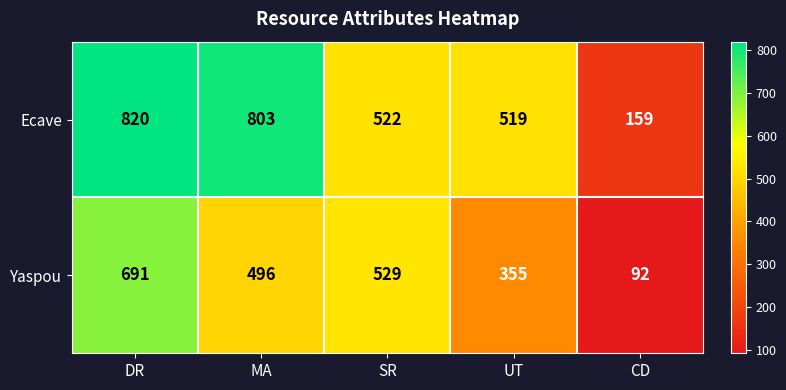

What value does the Yaspou series have at DR, to the nearest 50?

700